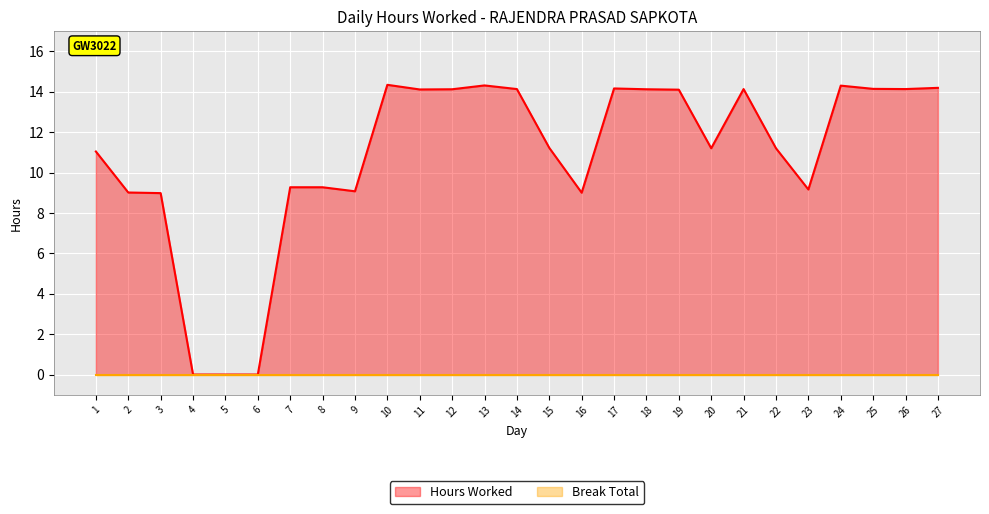

How many values are above zero?

24